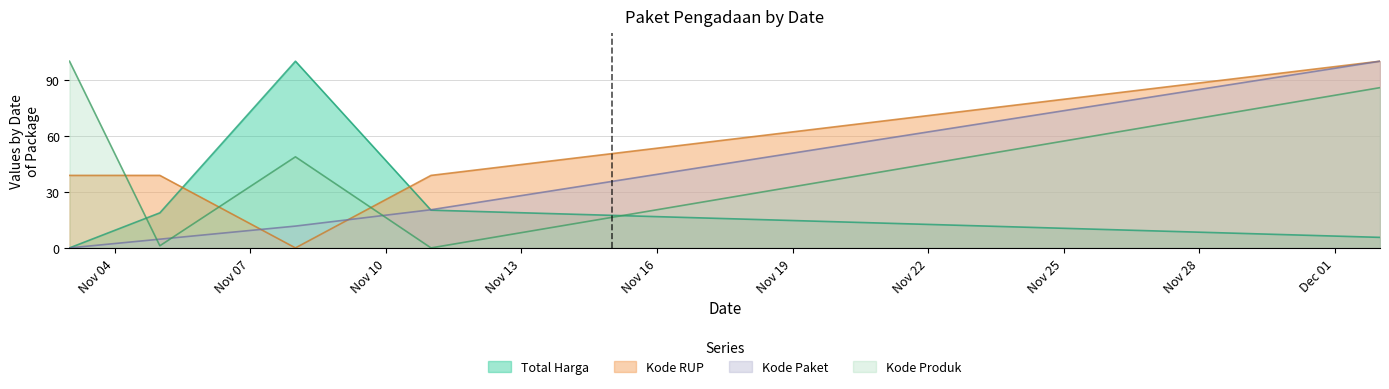

Rank the series at 2021-11-11 from lowest to highest value.

Kode Produk, Total Harga, Kode Paket, Kode RUP